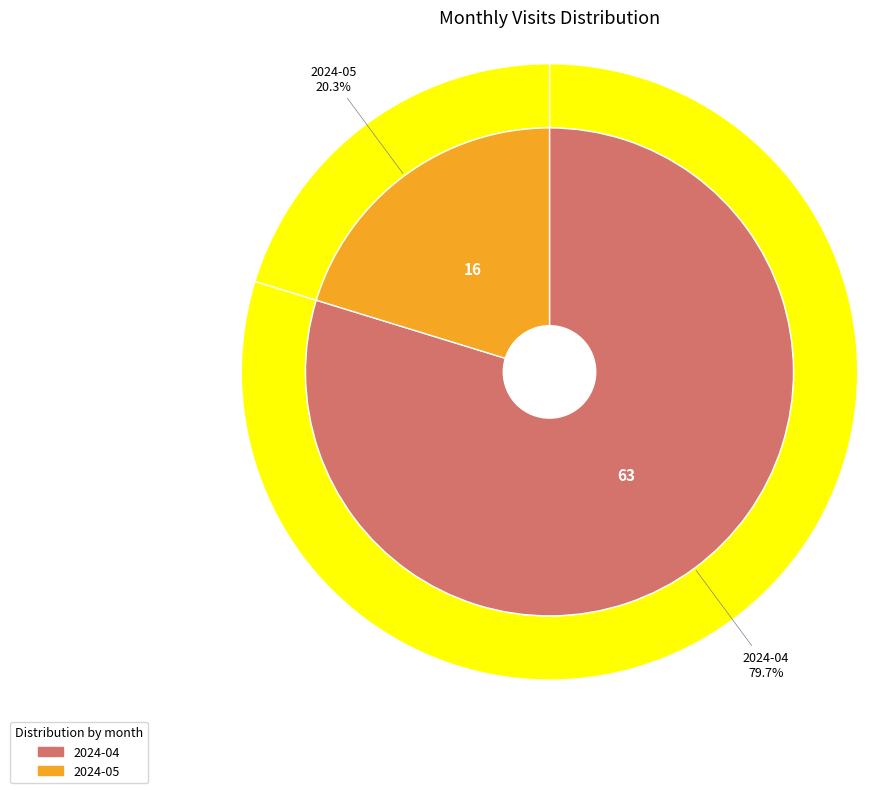

What is the change in value from 2024-04 to 2024-05?

-47